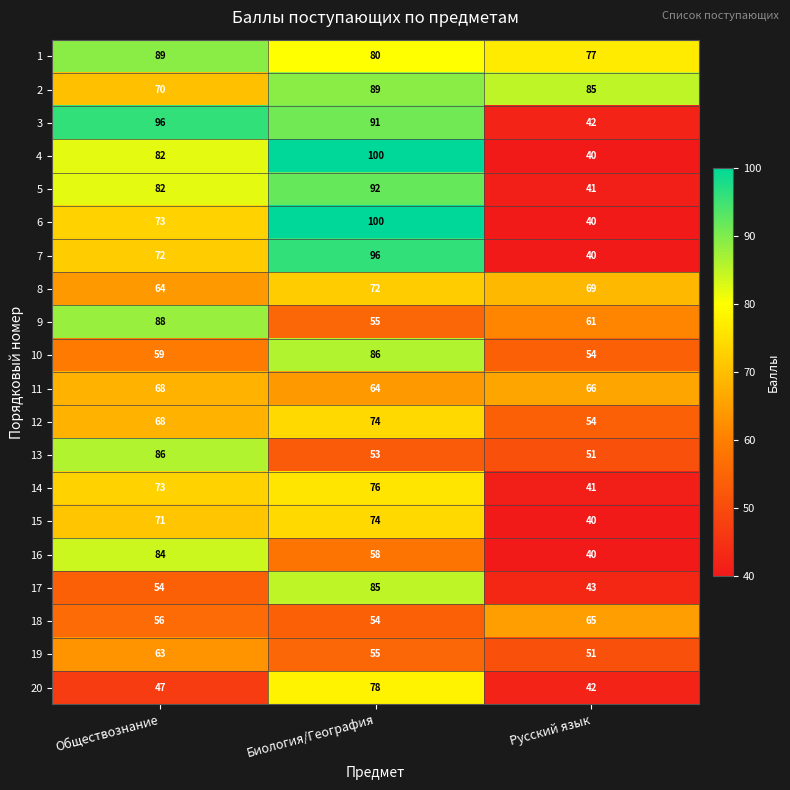

What is the difference between the 1 values at Обществознание and Биология/География?

9